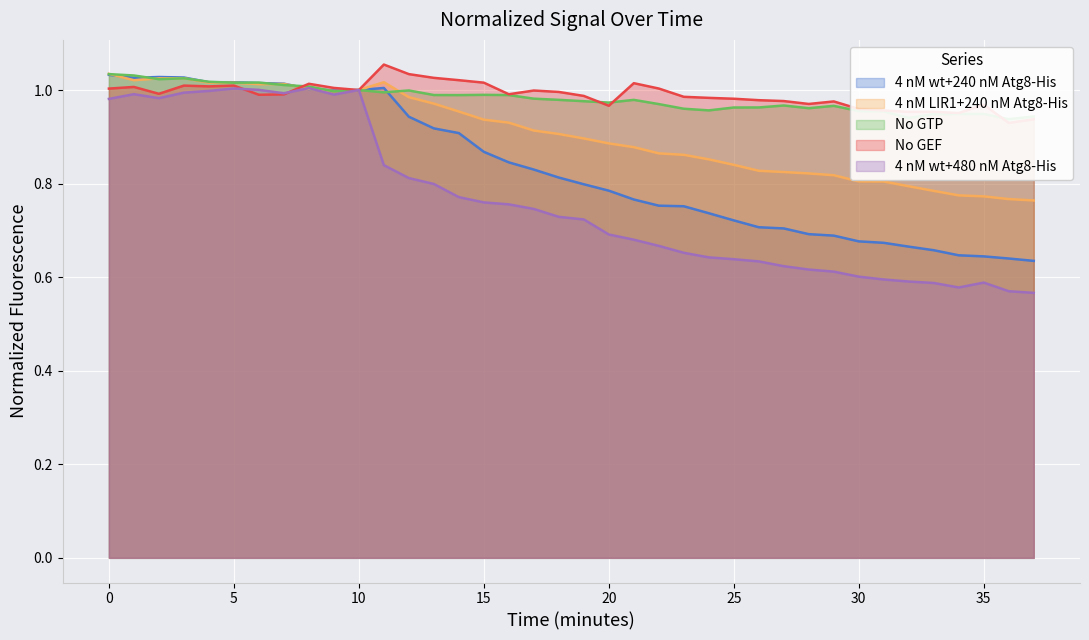

What are all the series names shown in the legend?

4 nM wt+240 nM Atg8-His, 4 nM LIR1+240 nM Atg8-His, No GTP, No GEF, 4 nM wt+480 nM Atg8-His